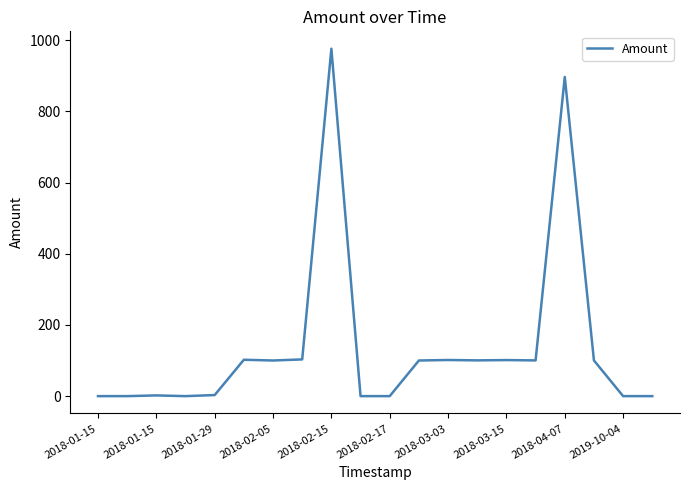

What is the maximum value shown in the chart?

976.5